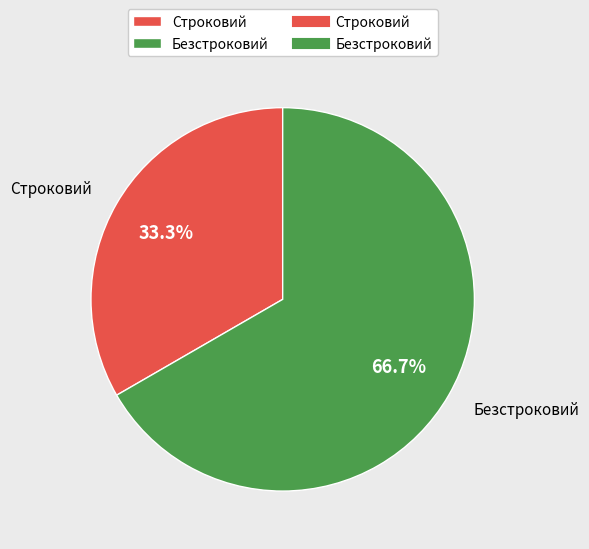

Is it true that Строковий is 33% of the pie?

True